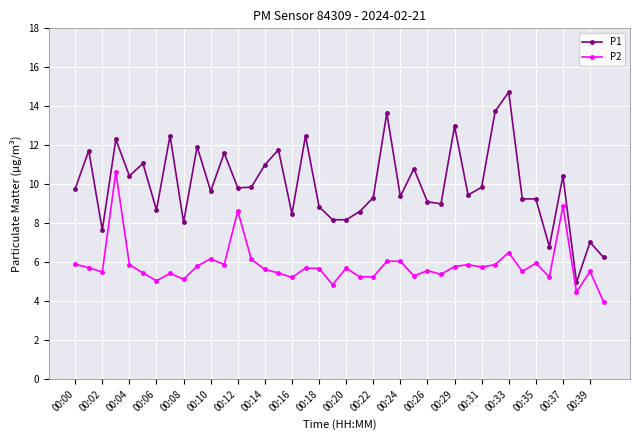

What is the smallest value displayed?

4.0